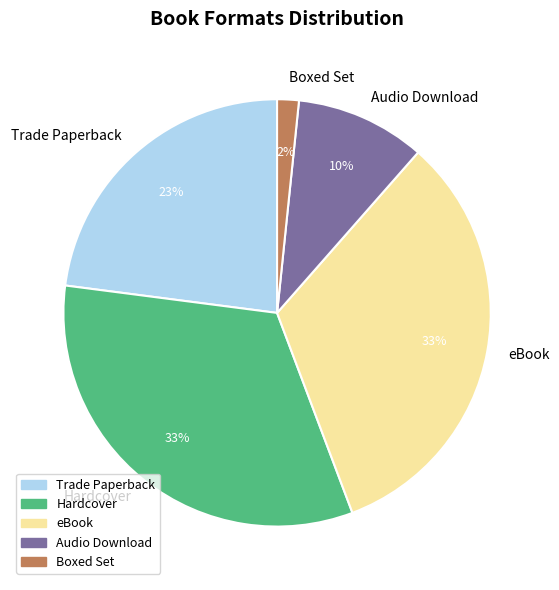

To the nearest percent, what is the combined percentage of Audio Download and Hardcover?

43%